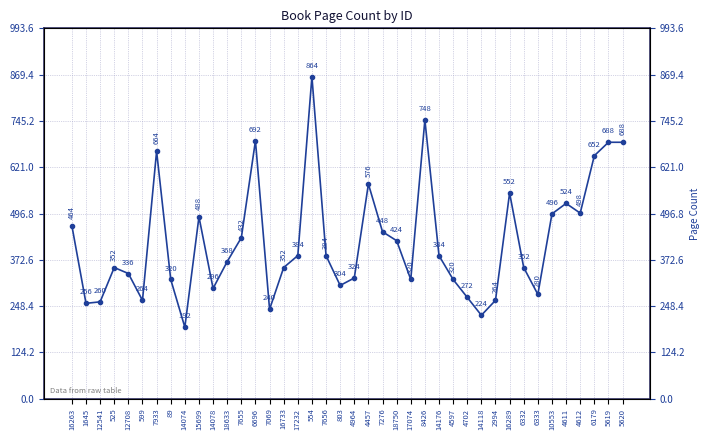

What is the change in value from 4964 to 17074?

-4